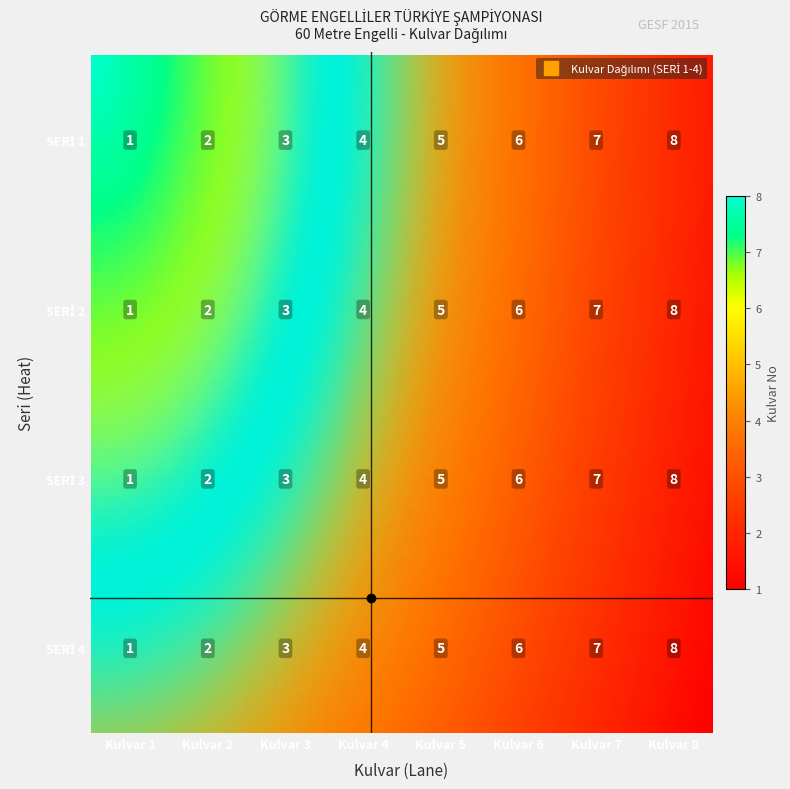

At which category is the sum across all series the highest?

Kulvar 8